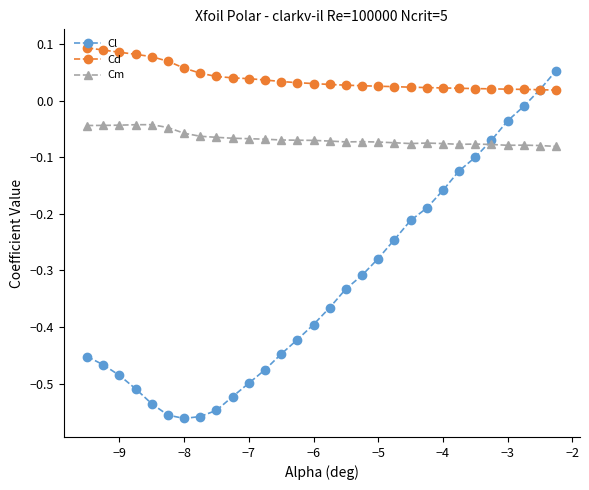

Which series has the largest total across all categories?

Cd